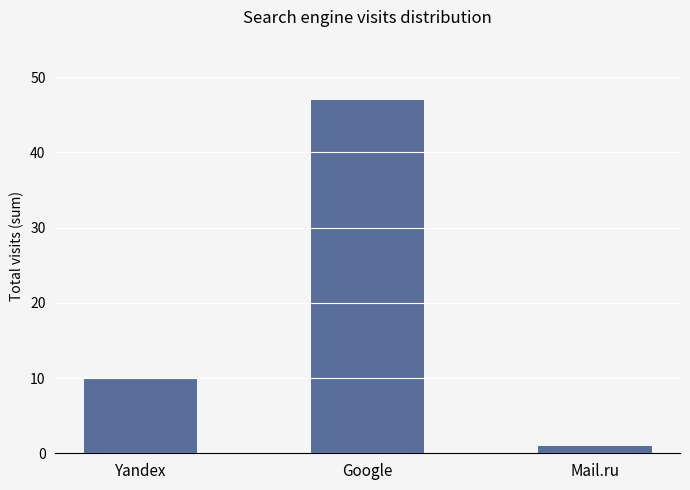

How many bars are there in total?

3